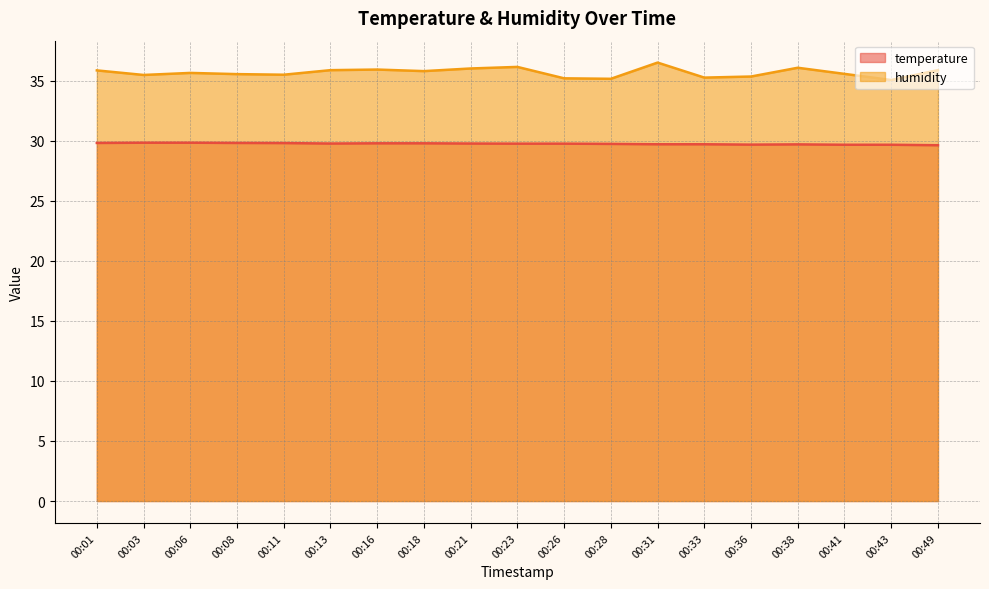

What is the total value across all series at 00:43?

64.7